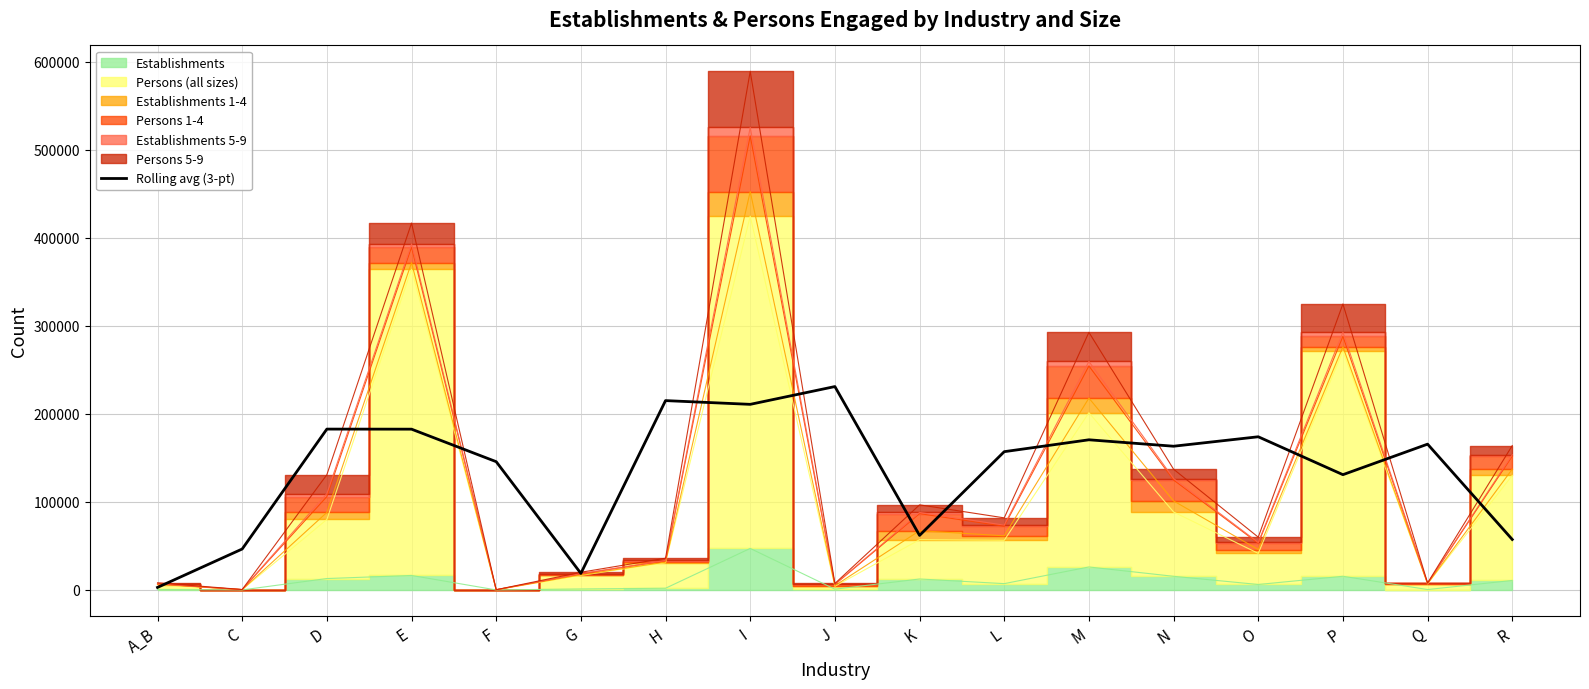

Which has a higher value, G or P?

P